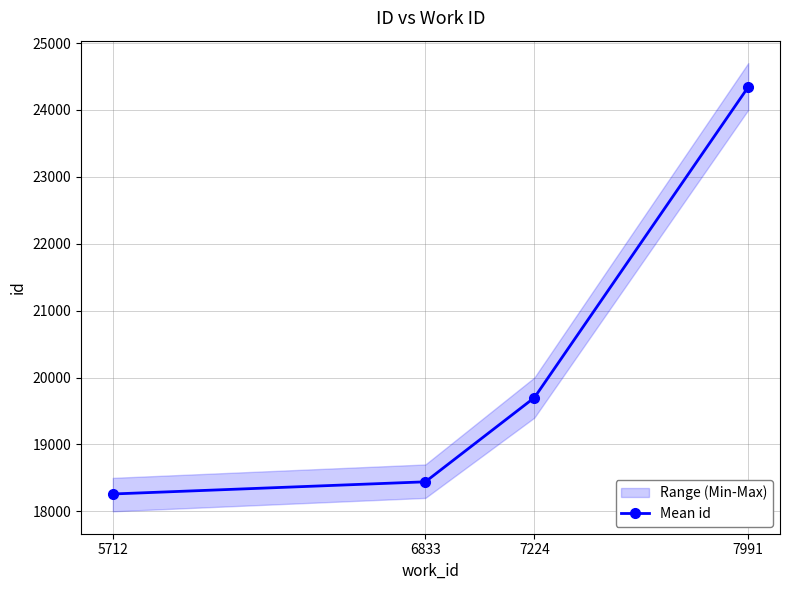

What is the value of the 1st point from the left?

18259